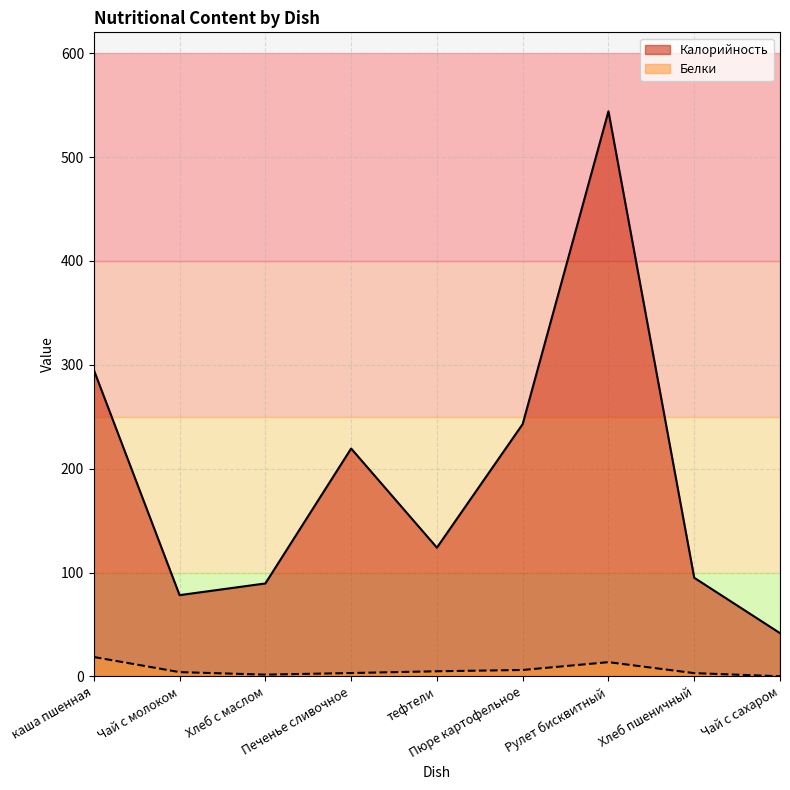

How many lines are shown in the chart?

2